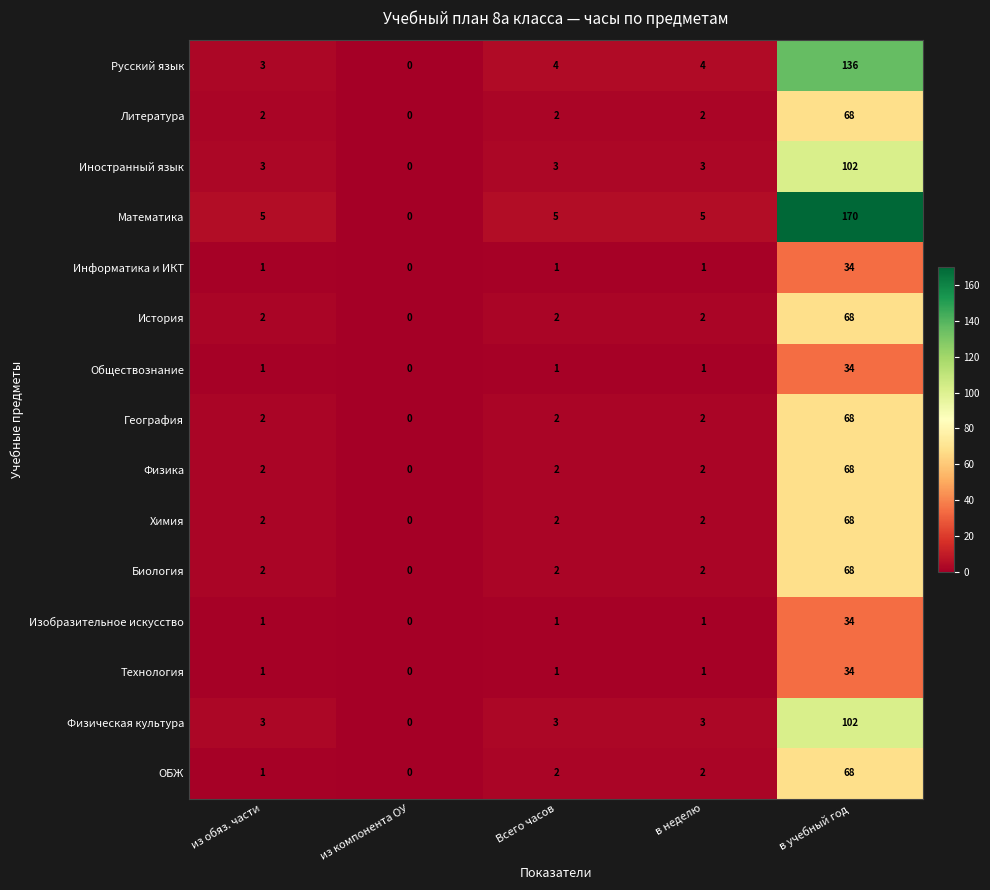

The value of Обществознание at в учебный год is 34. True or false?

True